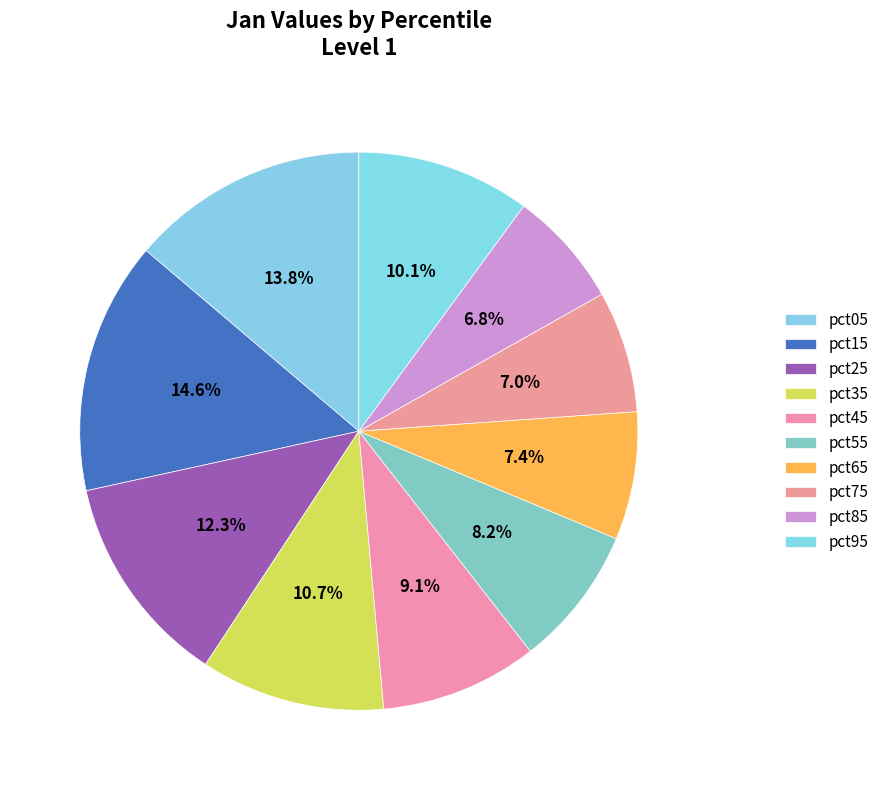

How many segments does this pie chart have?

10